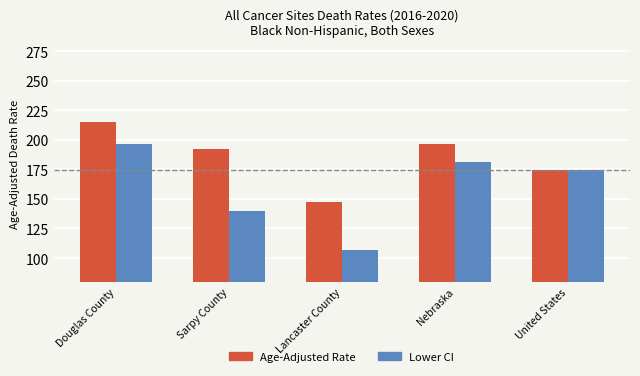

What are all the series names shown in the legend?

Age-Adjusted Rate, Lower CI